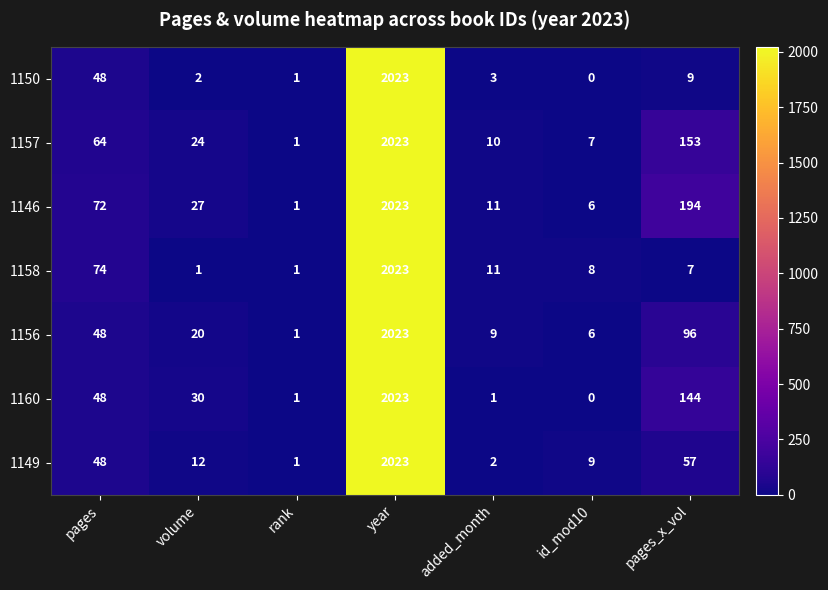

Between volume and year, which series saw the biggest shift?

1158